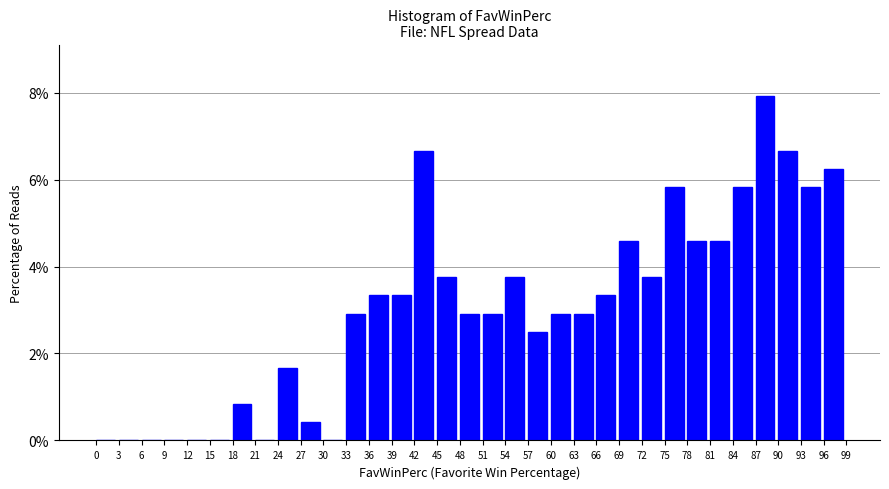

Reading left to right, list every bar in this chart as the range it spans on the x-axis followed by its height. The values are not printed on the chart, so give them approximately, as read against the axis.

0 to 3: 0
3 to 6: 0
6 to 9: 0
9 to 12: 0
12 to 15: 0
15 to 18: 0
18 to 21: 0.8
21 to 24: 0
24 to 27: 1.6
27 to 30: 0.4
30 to 33: 0
33 to 36: 3.0
36 to 39: 3.4
39 to 42: 3.4
42 to 45: 6.6
45 to 48: 3.8
48 to 51: 3.0
51 to 54: 3.0
54 to 57: 3.8
57 to 60: 2.6
60 to 63: 3.0
63 to 66: 3.0
66 to 69: 3.4
69 to 72: 4.6
72 to 75: 3.8
75 to 78: 5.8
78 to 81: 4.6
81 to 84: 4.6
84 to 87: 5.8
87 to 90: 8.0
90 to 93: 6.6
93 to 96: 5.8
96 to 99: 6.2